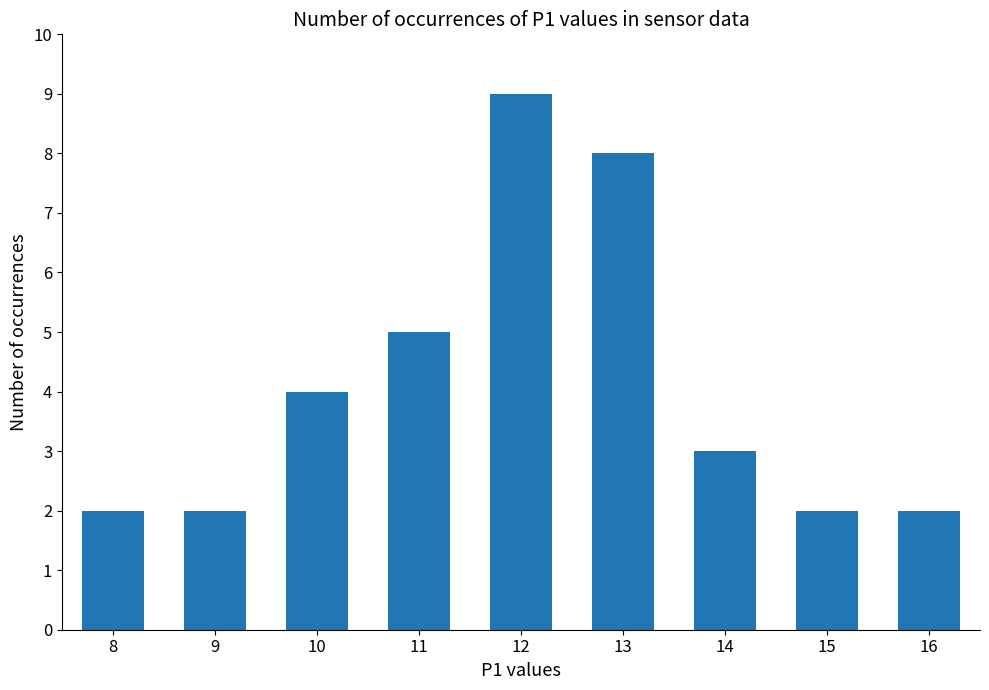

What is the difference between the maximum and minimum values?

7